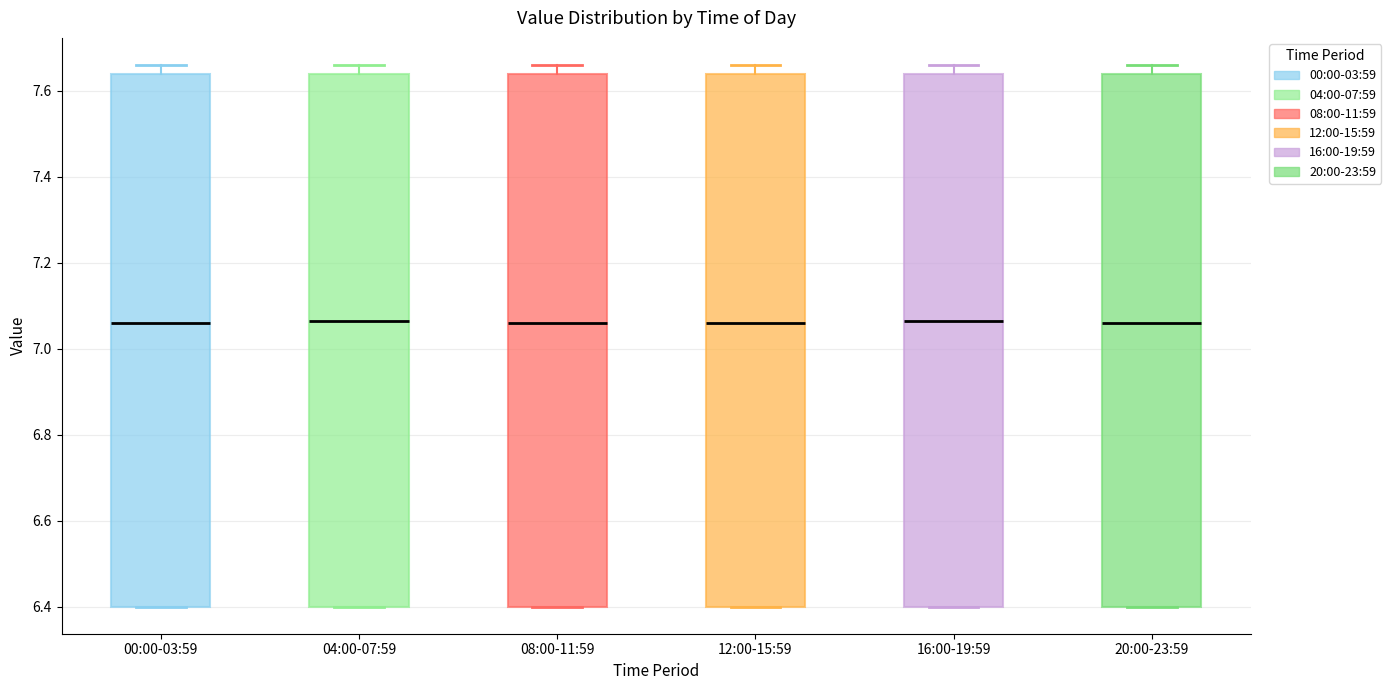

Reading left to right, transcribe this box plot: for each box, give where its median line is, the range the box spans, and where its two whiskers end, as read against the y-axis. The values are not printed on the chart, so give them approximately, as read against the axis.

00:00-03:59: median 7.06, box 6.40 to 7.64, whiskers 6.40 to 7.66
04:00-07:59: median 7.06, box 6.40 to 7.64, whiskers 6.40 to 7.66
08:00-11:59: median 7.06, box 6.40 to 7.64, whiskers 6.40 to 7.66
12:00-15:59: median 7.06, box 6.40 to 7.64, whiskers 6.40 to 7.66
16:00-19:59: median 7.06, box 6.40 to 7.64, whiskers 6.40 to 7.66
20:00-23:59: median 7.06, box 6.40 to 7.64, whiskers 6.40 to 7.66